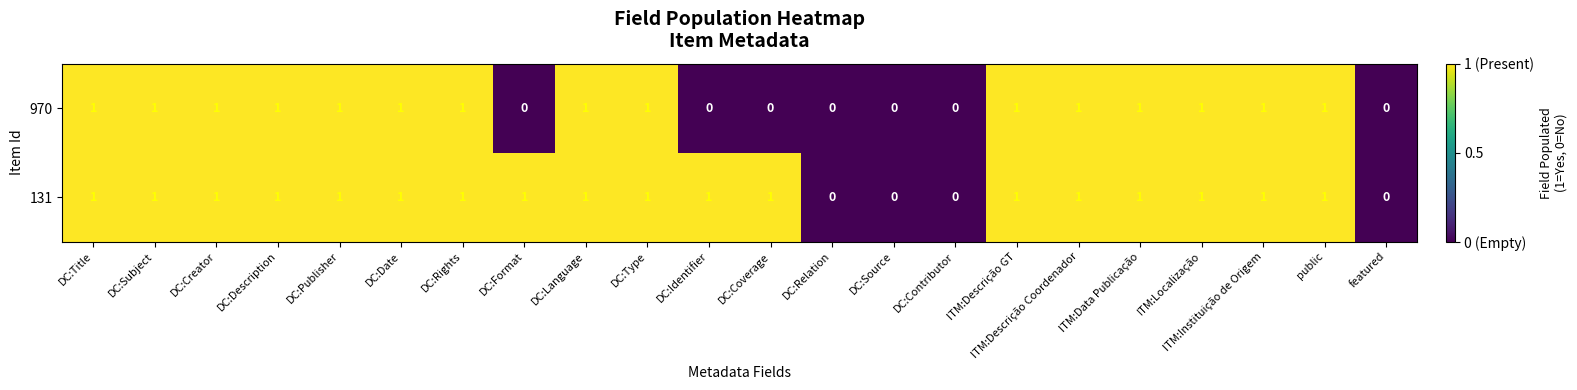

Which series has the largest total across all categories?

131